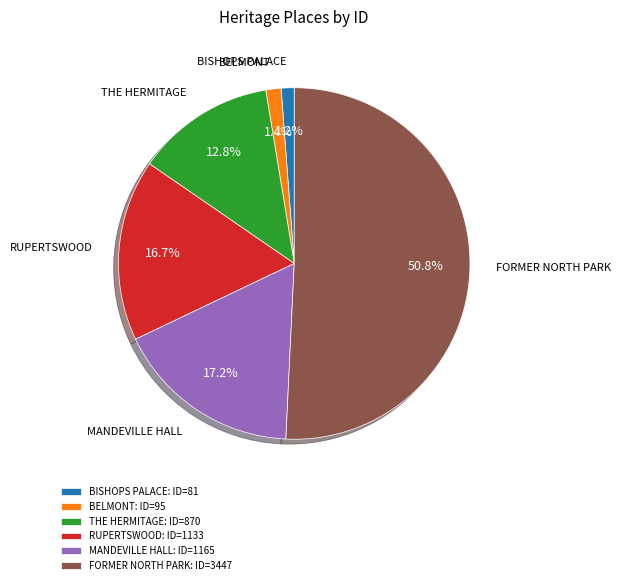

What percentage is the BISHOPS PALACE slice, to the nearest percent?

1%